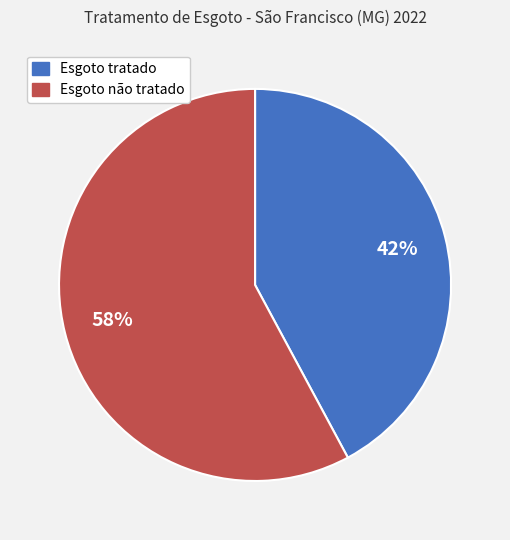

Is there any slice that represents more than half of the pie?

Yes